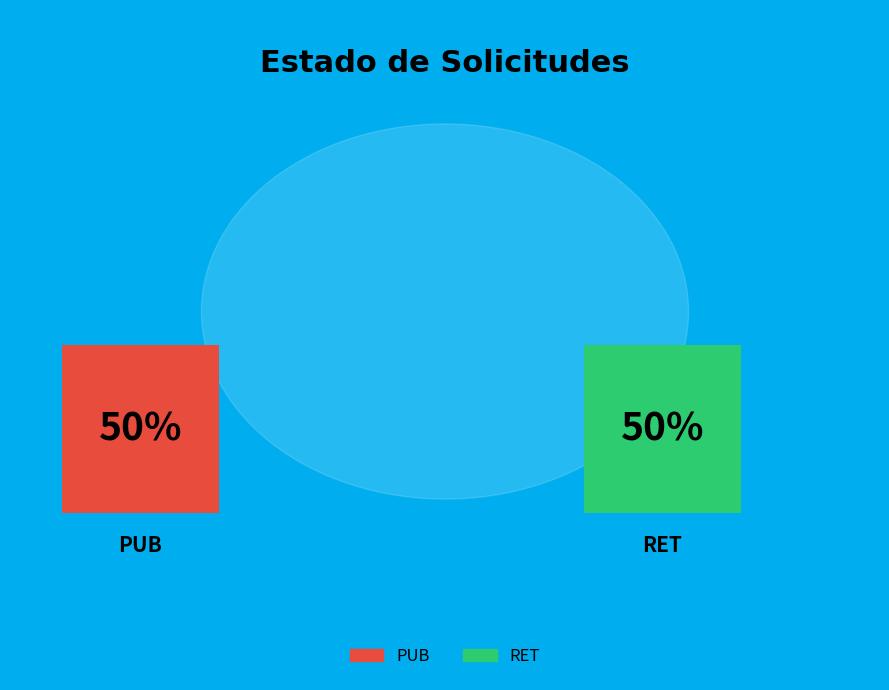

Rank the categories by value from highest to lowest.

PUB, RET